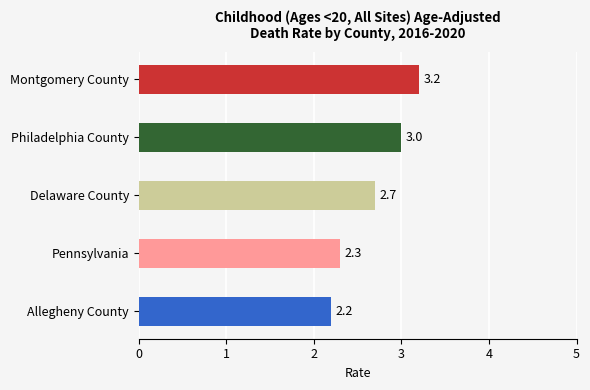

How many values are between 2 and 3?

4